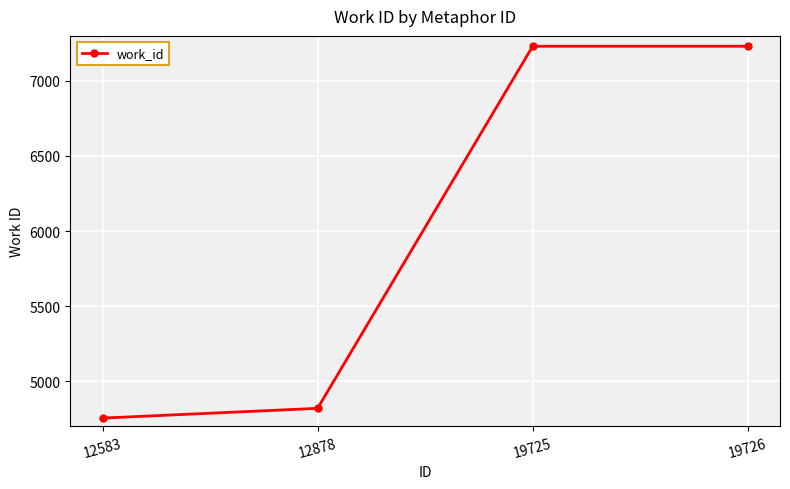

What is the maximum value shown in the chart?

7231